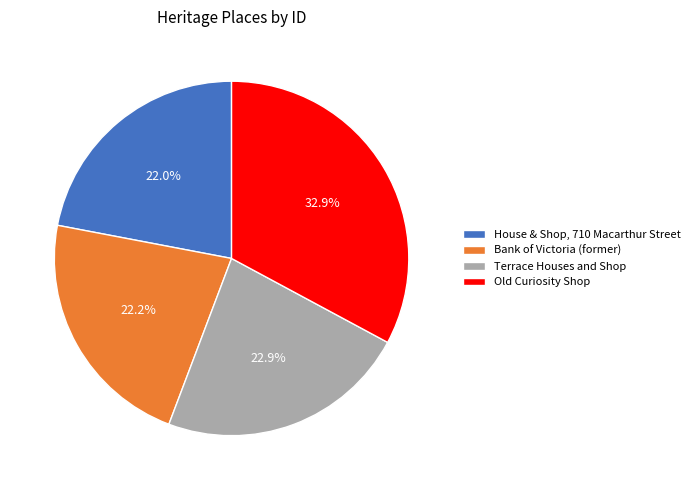

What percentage is the Bank of Victoria (former) slice, to the nearest percent?

22%